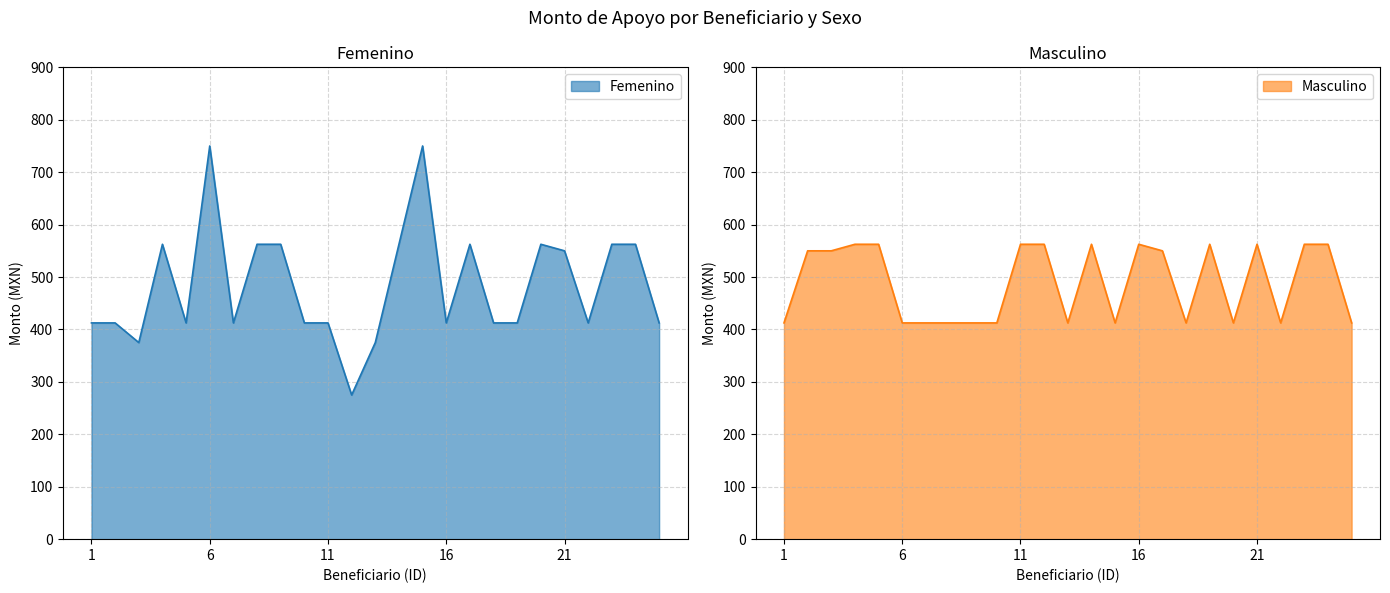

What is the spread (max minus min) of values at 12?

287.5